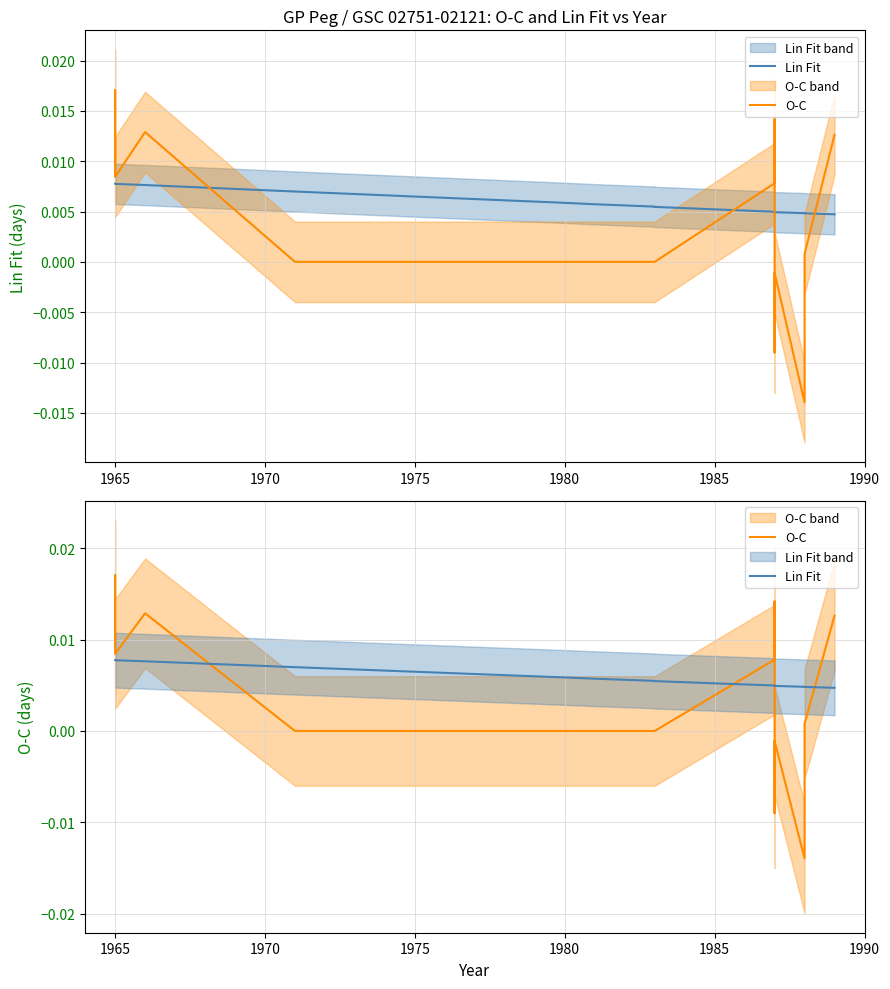

At how many categories does at least one series exceed 0?

21